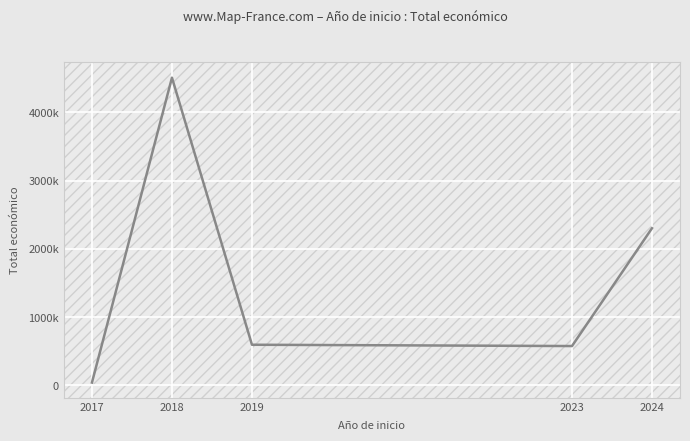

At which label does the data first exceed 595133?

2018